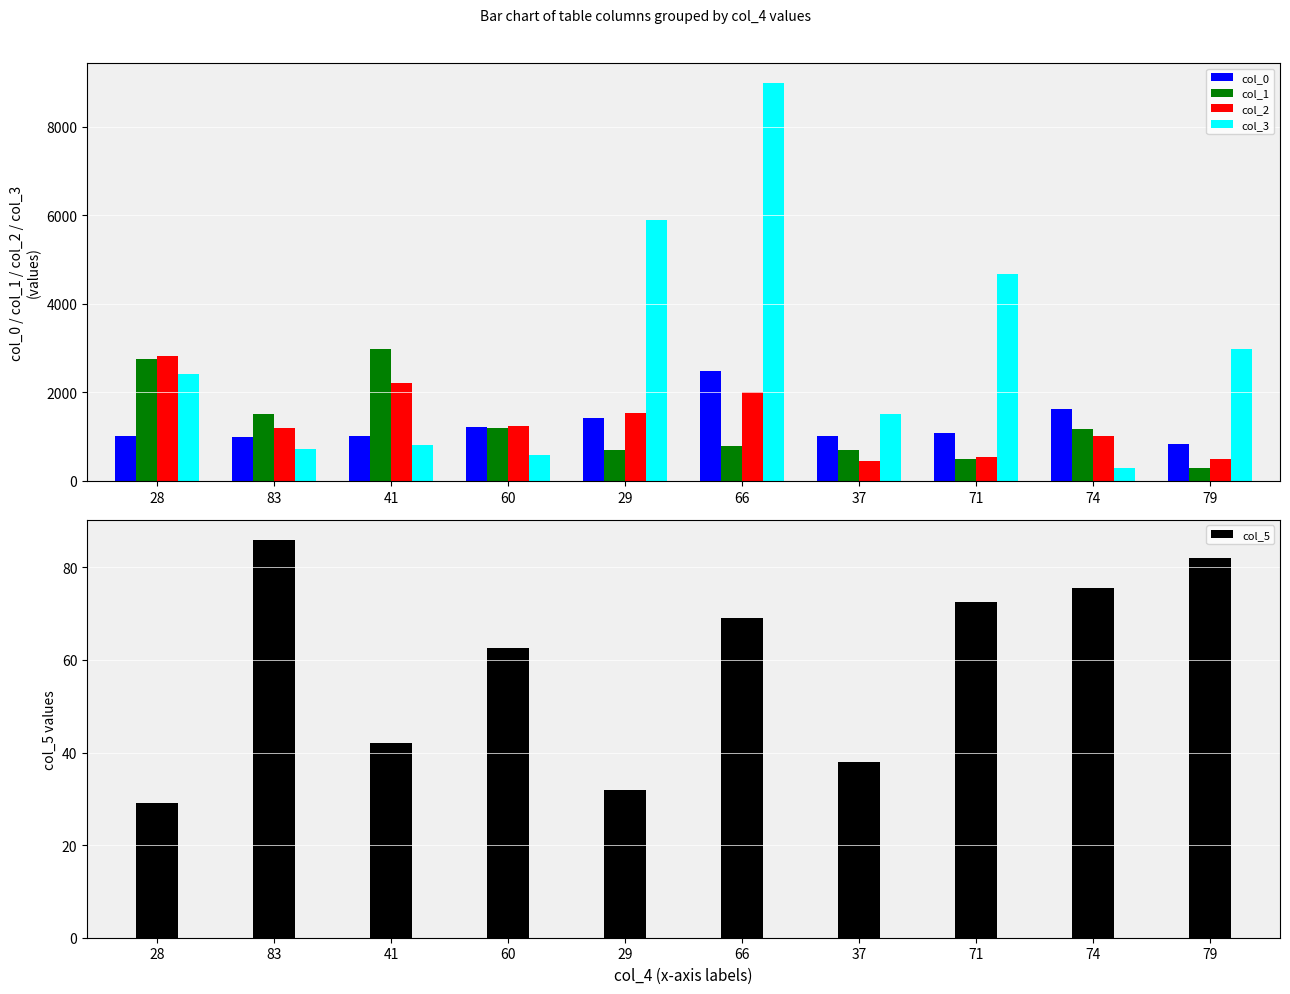

How many values in the col_3 series exceed 2412?

4